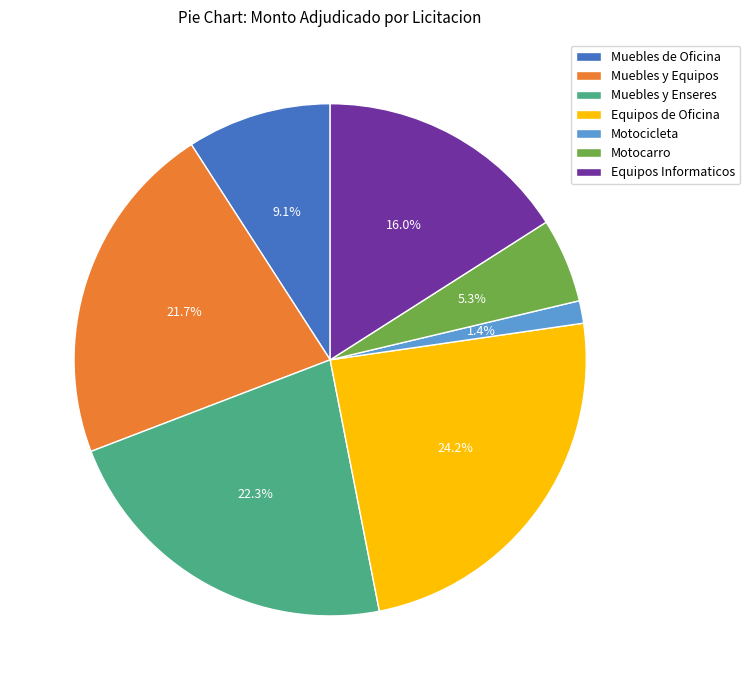

Is Equipos Informaticos the majority of the pie?

No